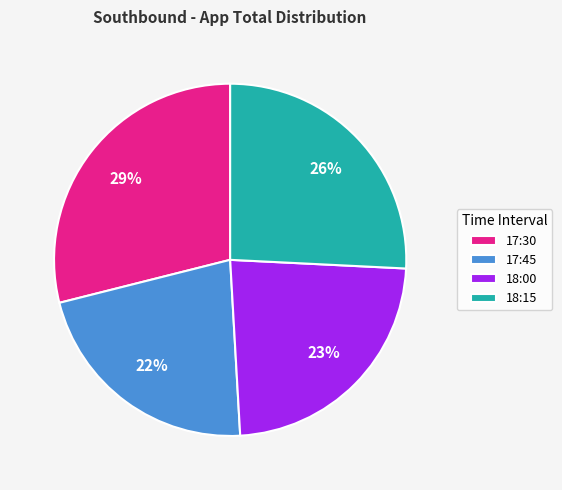

How many segments does this pie chart have?

4